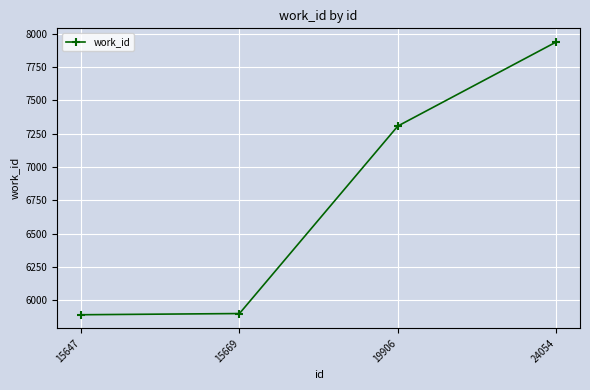

At which label is the value closest to 6915?

19906